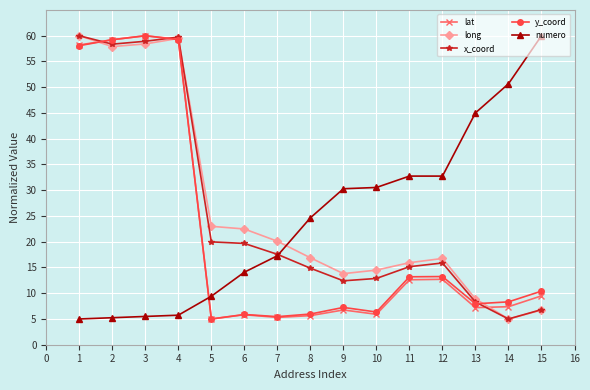

How many lines are shown in the chart?

5